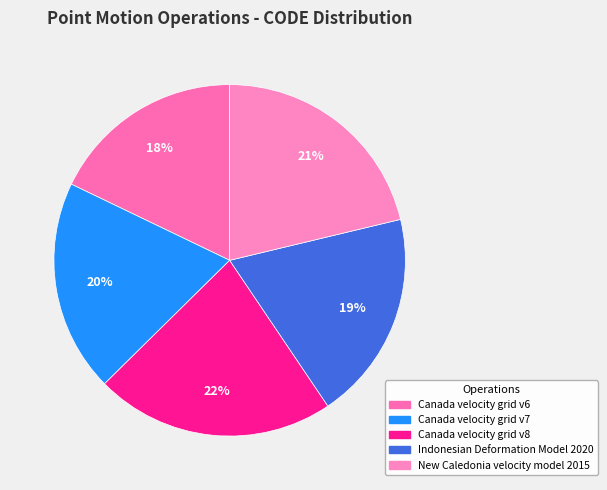

Which has a higher value, Canada velocity grid v7 or Canada velocity grid v6?

Canada velocity grid v7